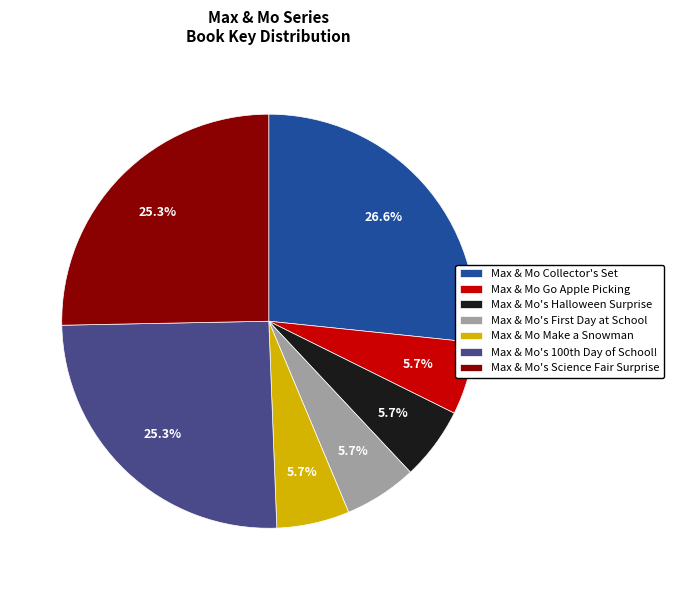

To the nearest percent, what percentage of the pie is Max & Mo Collector's Set?

27%